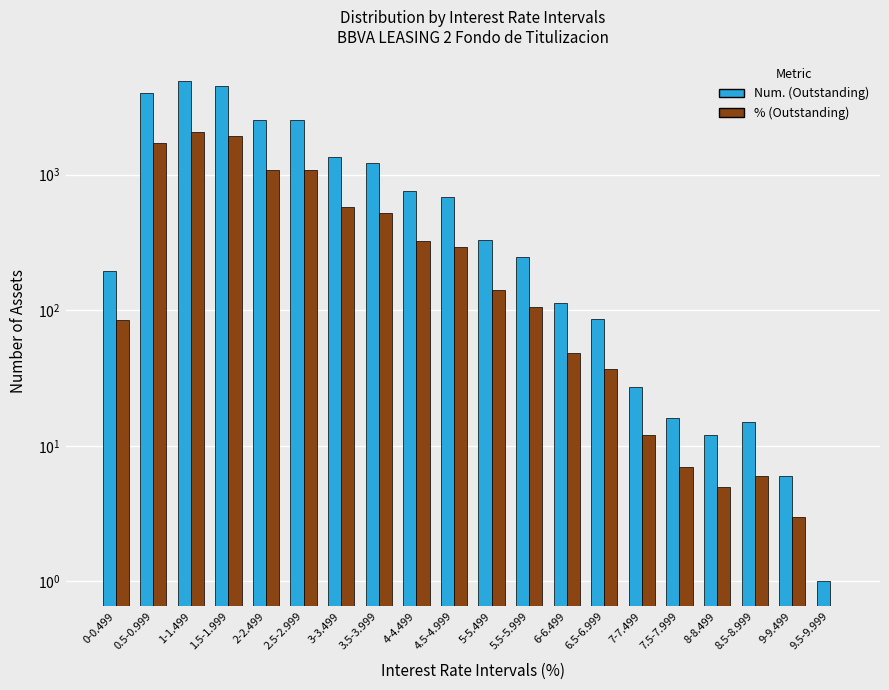

What are all the series names shown in the legend?

Num. (Outstanding), % (Outstanding)